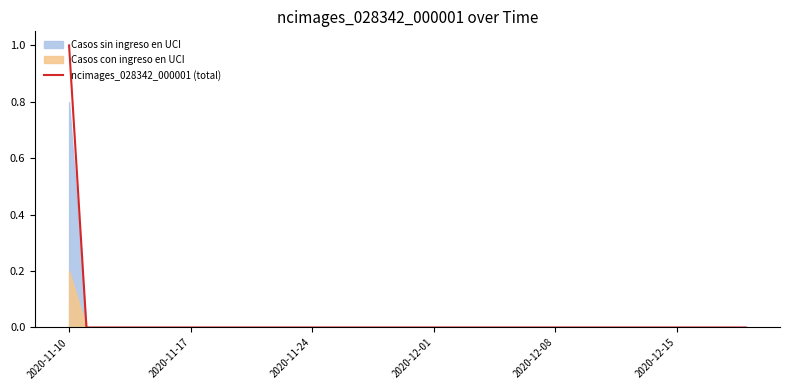

Is it true that ncimages_028342_000001 (total) equals 1 at 2020-12-08?

False